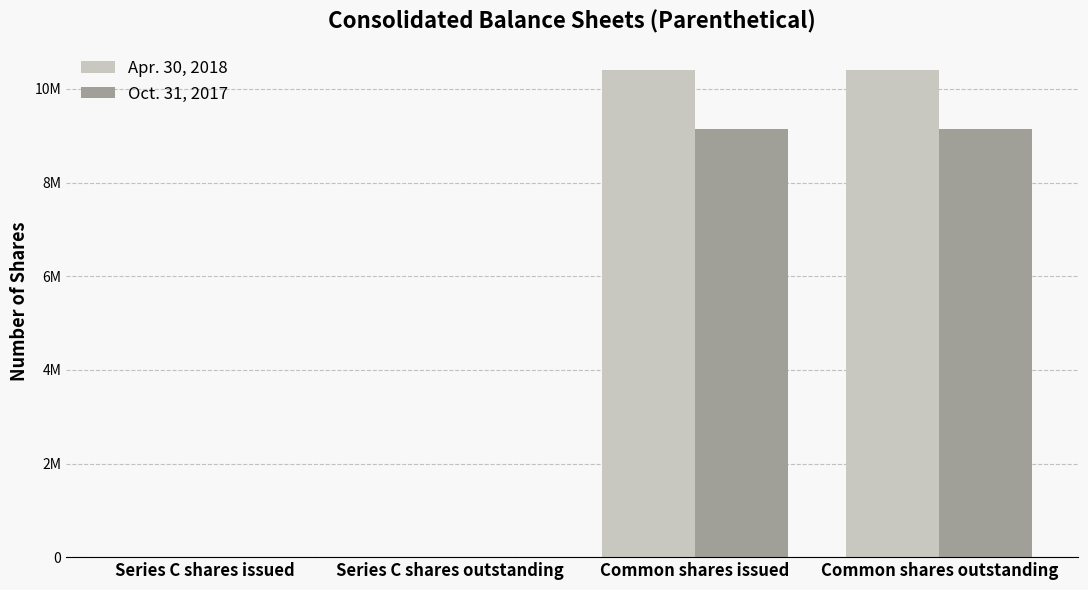

What position from the left is Series C shares outstanding?

2